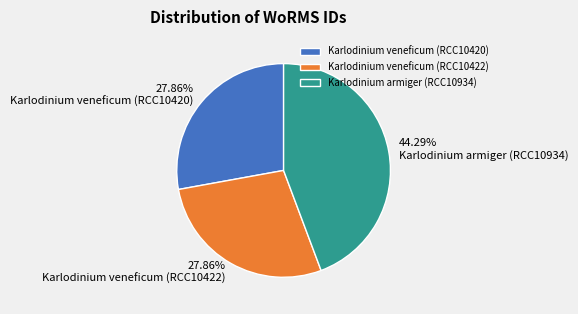

Which category has the biggest portion of the pie?

Karlodinium armiger (RCC10934)